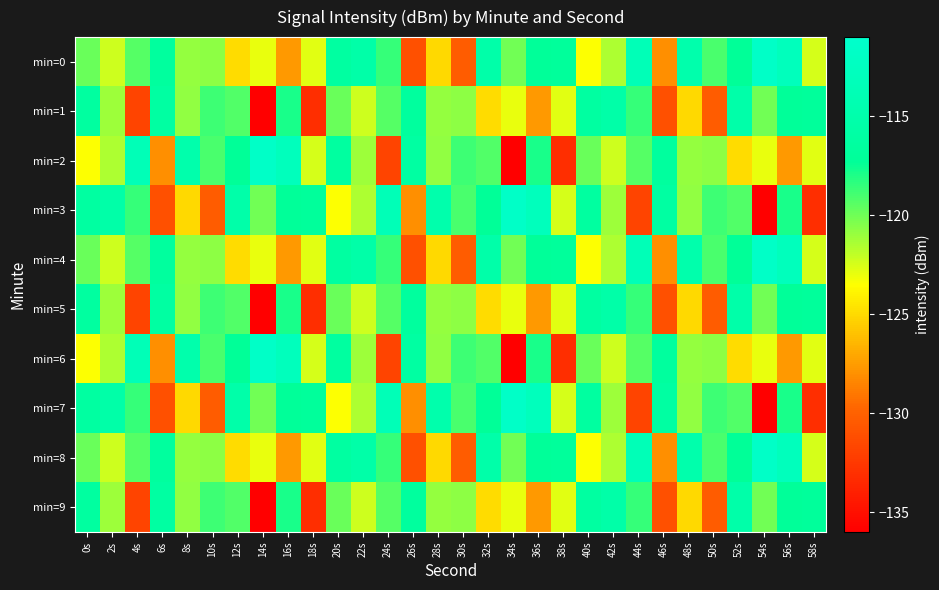

Which series has the largest range (max minus min)?

min=2